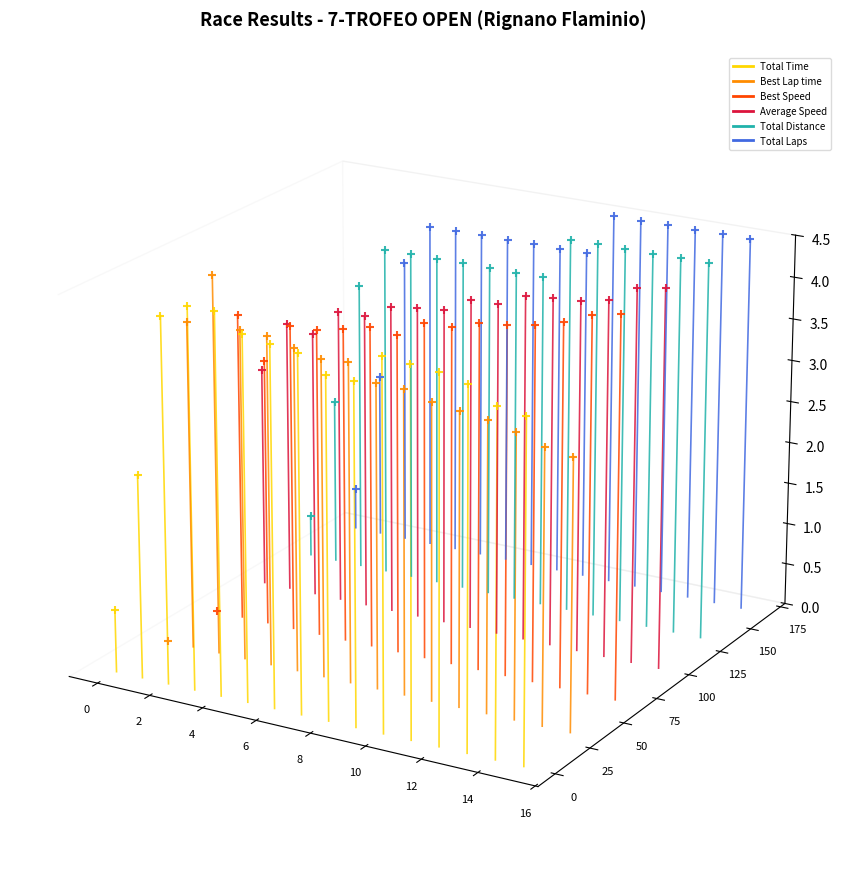

Which series has the largest total across all categories?

Total Laps